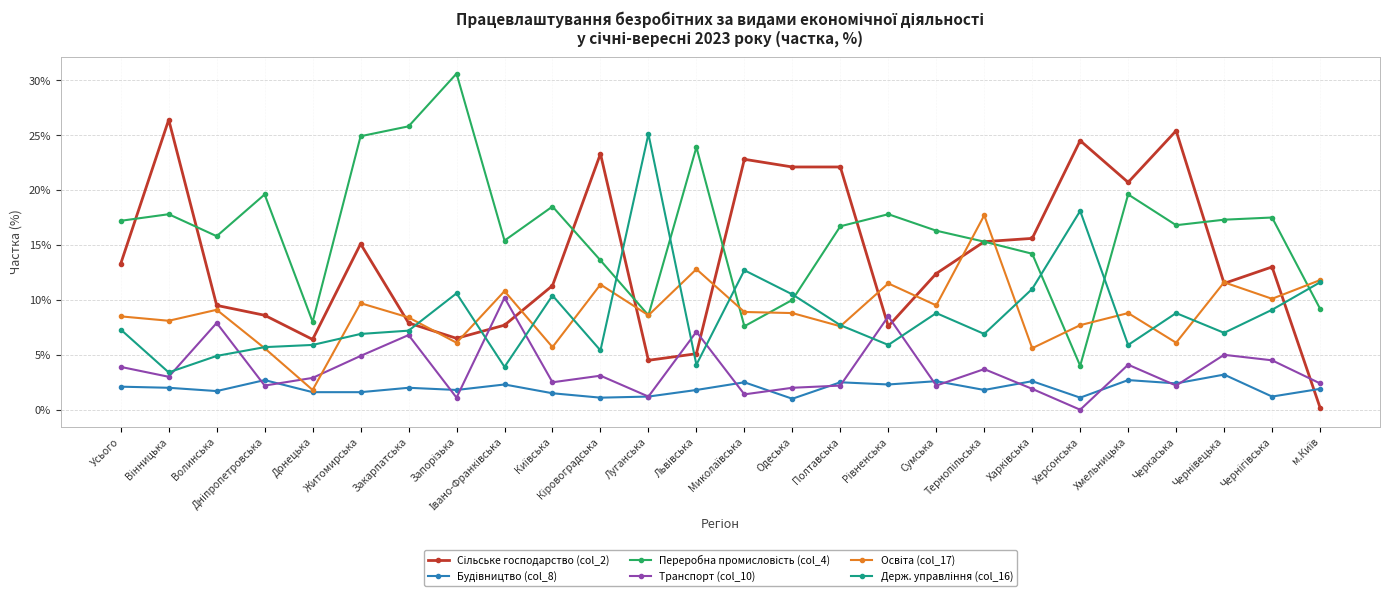

The value of Транспорт (col_10) at Черкаська is 2.2. True or false?

True